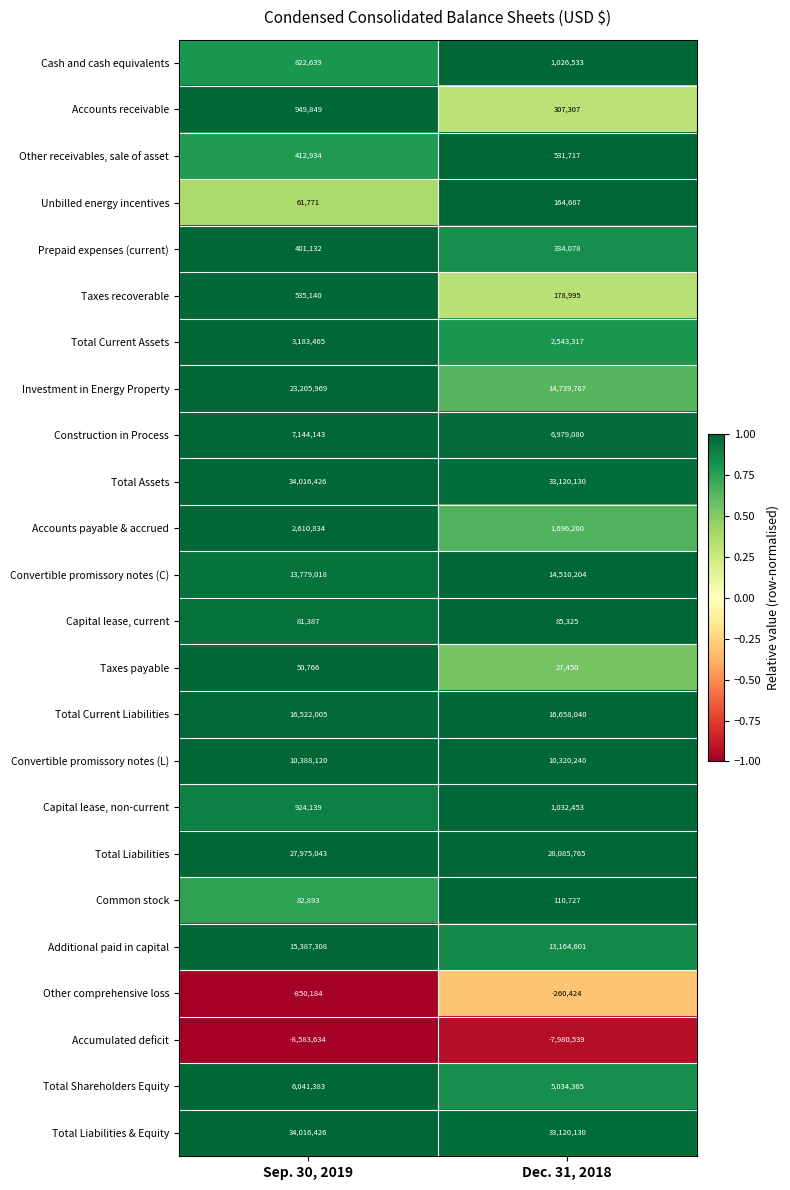

What is the sum of the Capital lease, current values at Dec. 31, 2018 and Sep. 30, 2019?

166712